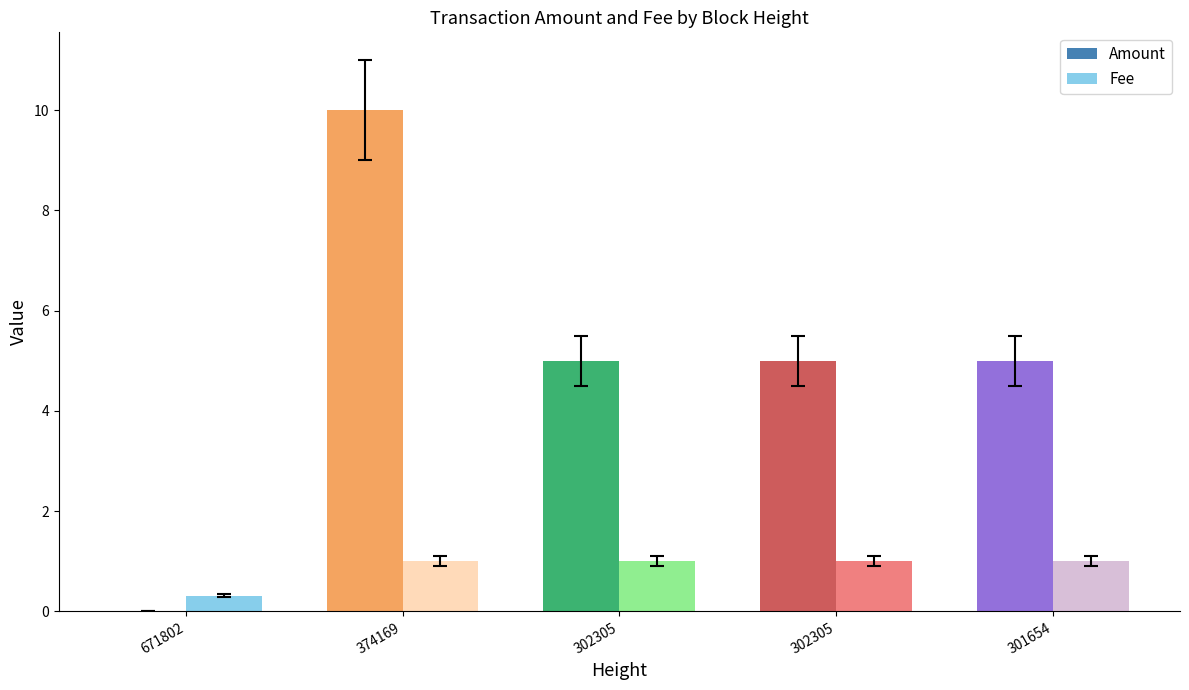

What is the spread (max minus min) of values at 302305?

4.0